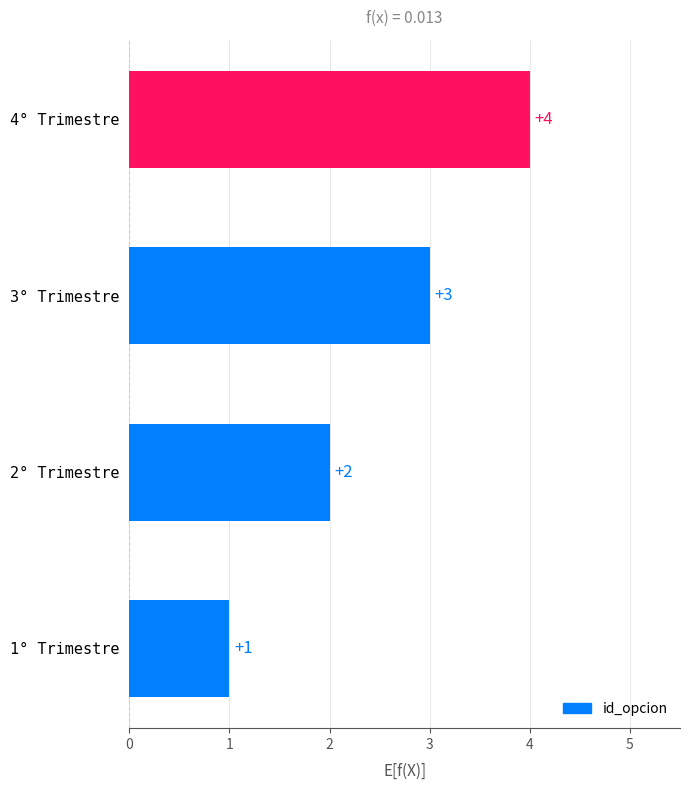

True or false: the data shows 1 at 1° Trimestre.

True